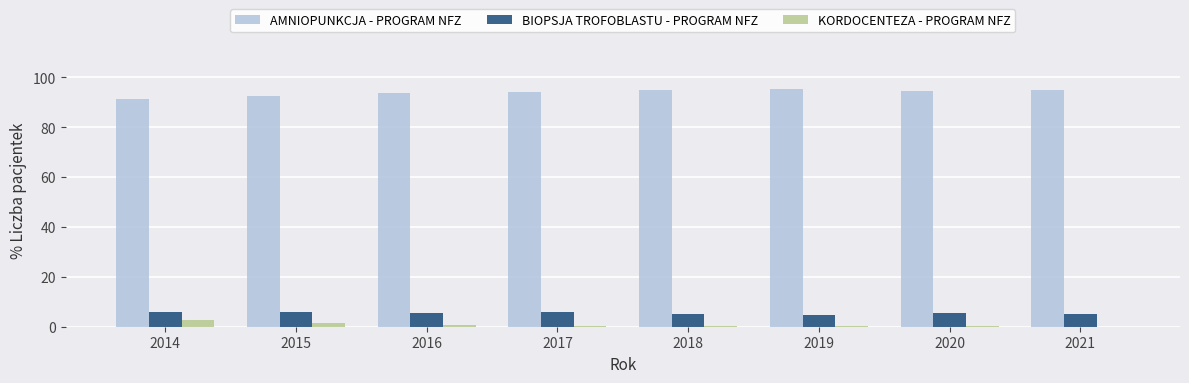

The BIOPSJA TROFOBLASTU - PROGRAM NFZ series shows 5.3 at 2020. True or false?

True